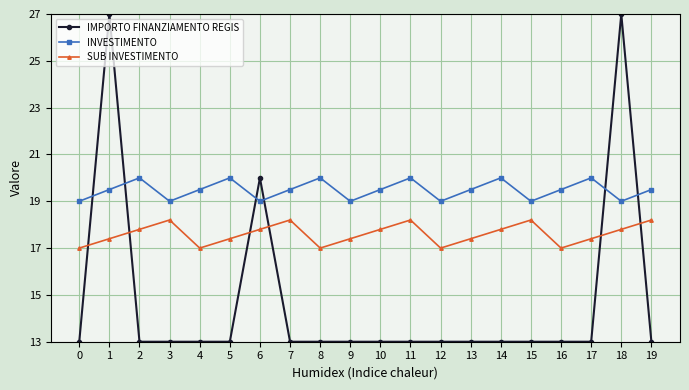

How many lines are shown in the chart?

3